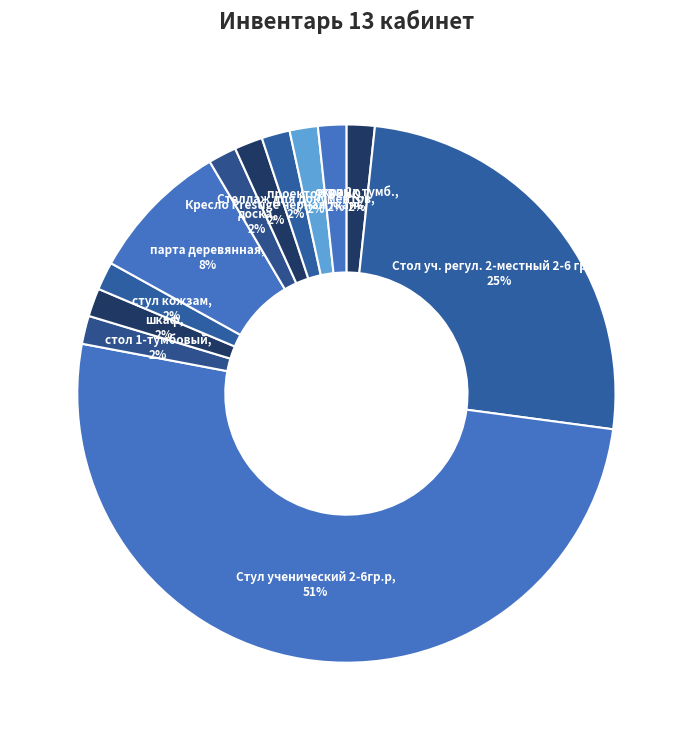

How many slices are in this pie chart?

12